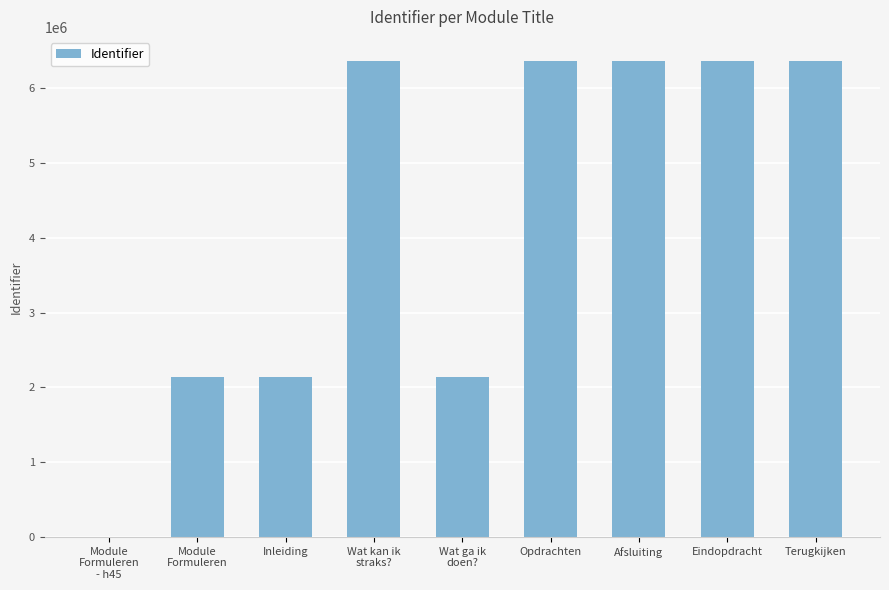

Is it true that the value at Opdrachten is 9362051?

False